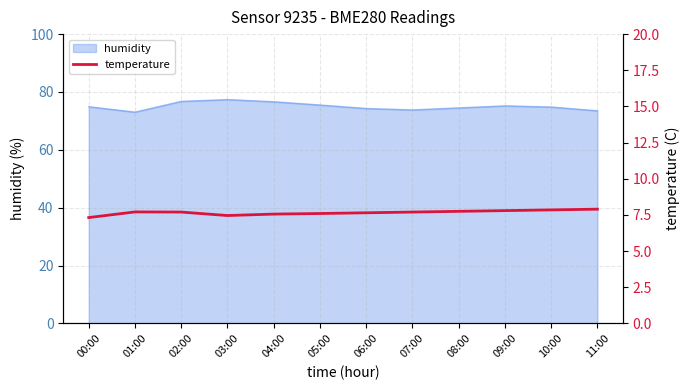

The value of humidity at 06:00 is 74.3. True or false?

True